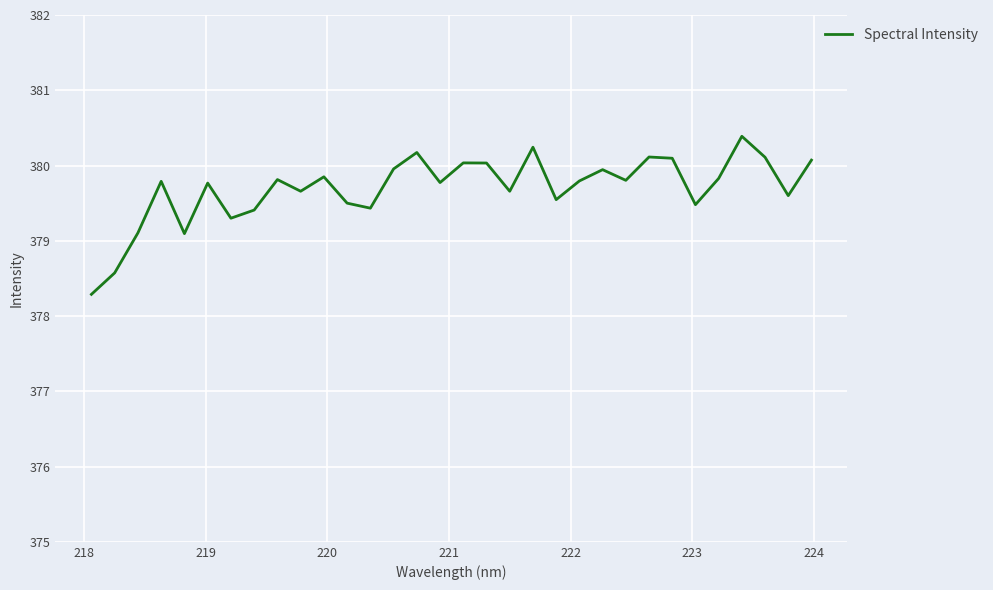

What is the maximum value shown in the chart?

380.4